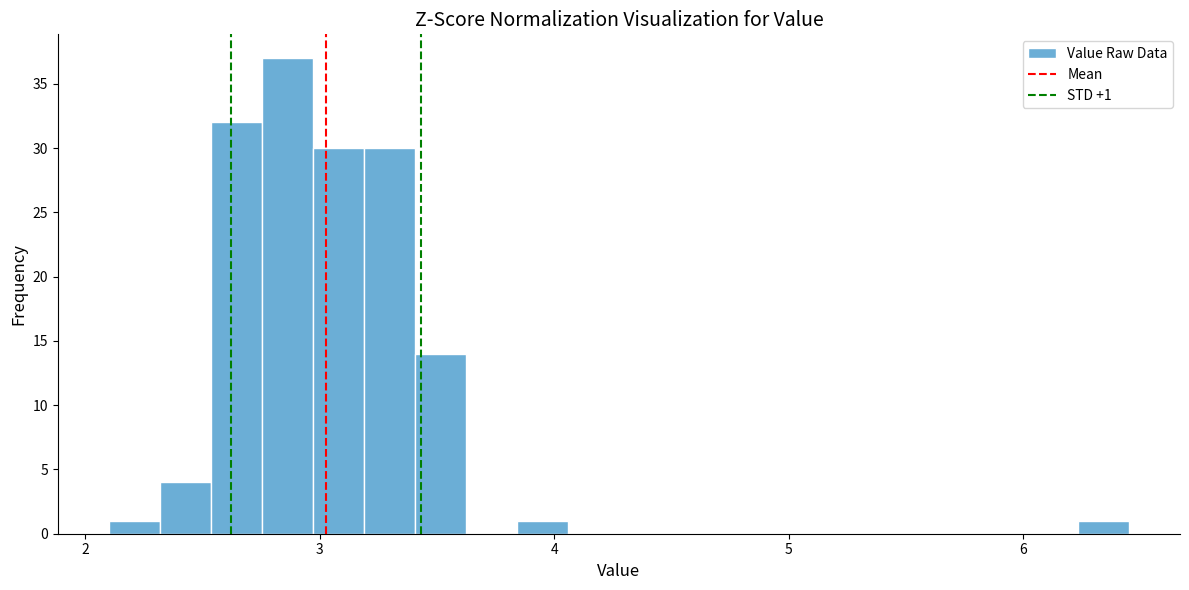

Around what value on the x-axis is the tallest bar? Give the approximate position of its centre, as read against the axis.

2.9